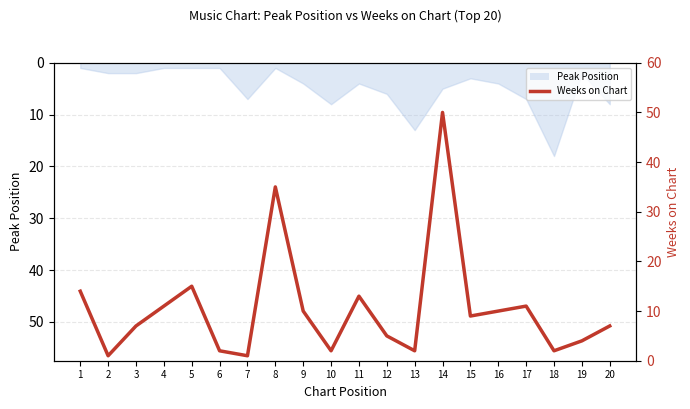

The chart shows a value of 2 at 19. True or false?

False